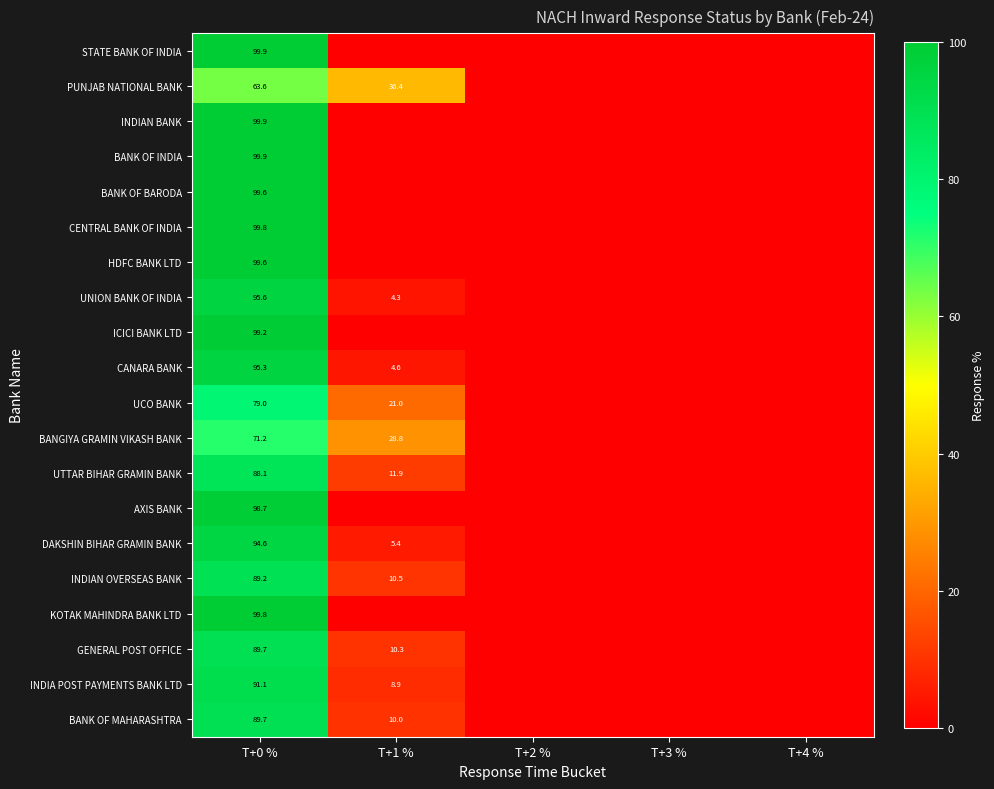

Is the value of UNION BANK OF INDIA at T+0 % greater than the value of BANGIYA GRAMIN VIKASH BANK at T+0 %?

Yes